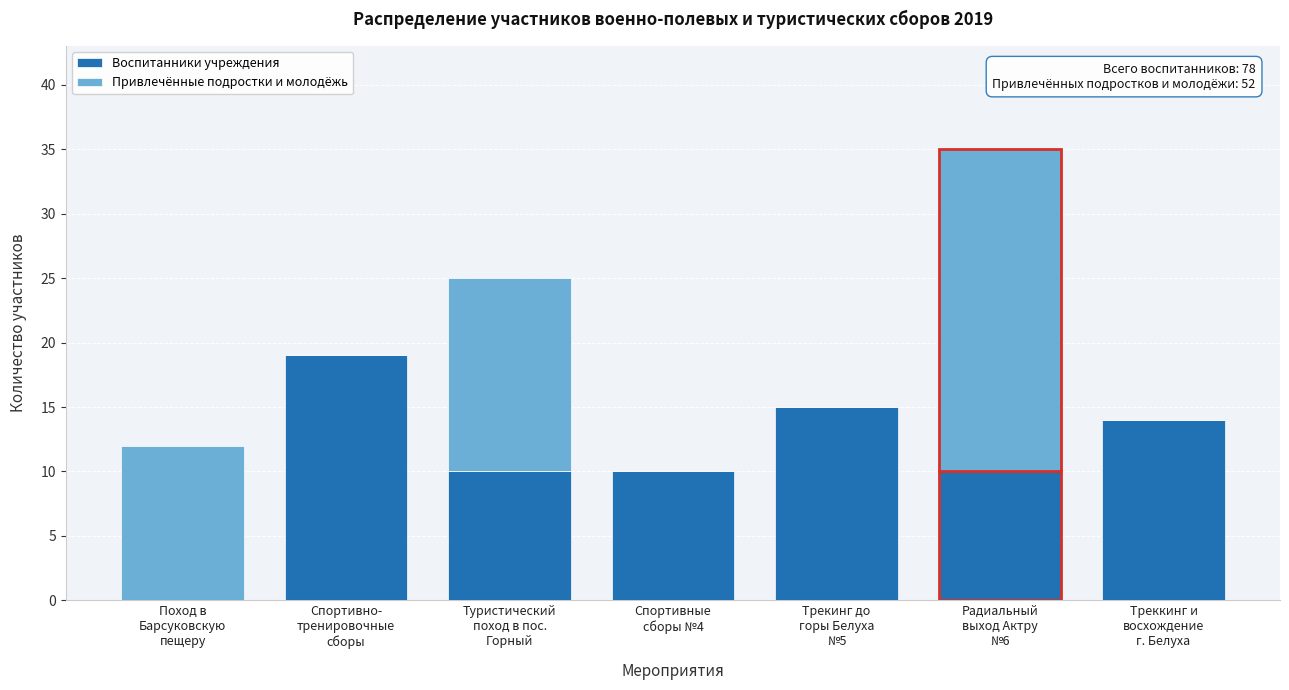

What is the highest value of the Воспитанники учреждения series?

19